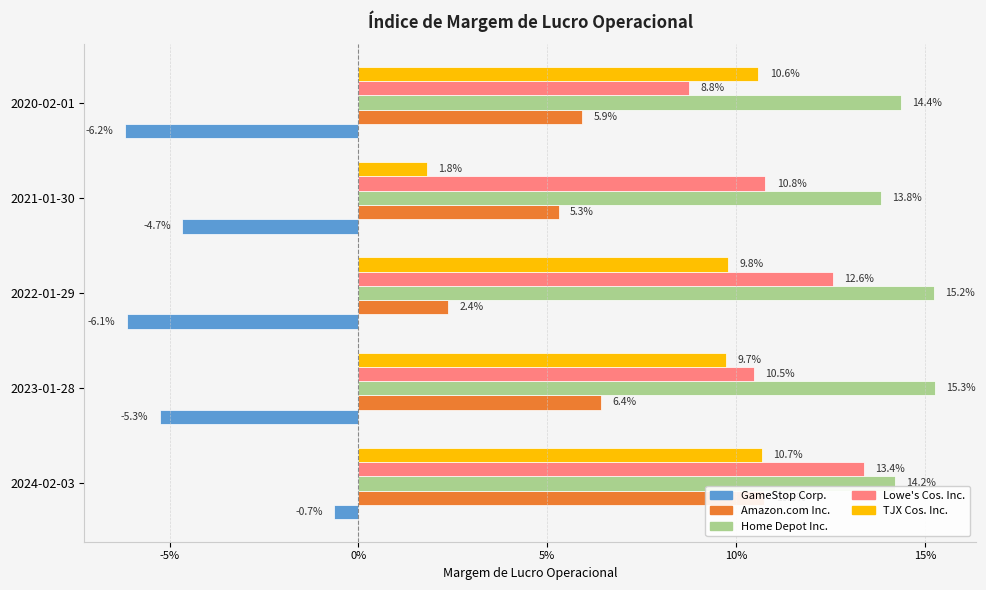

How many groups of bars are there?

5